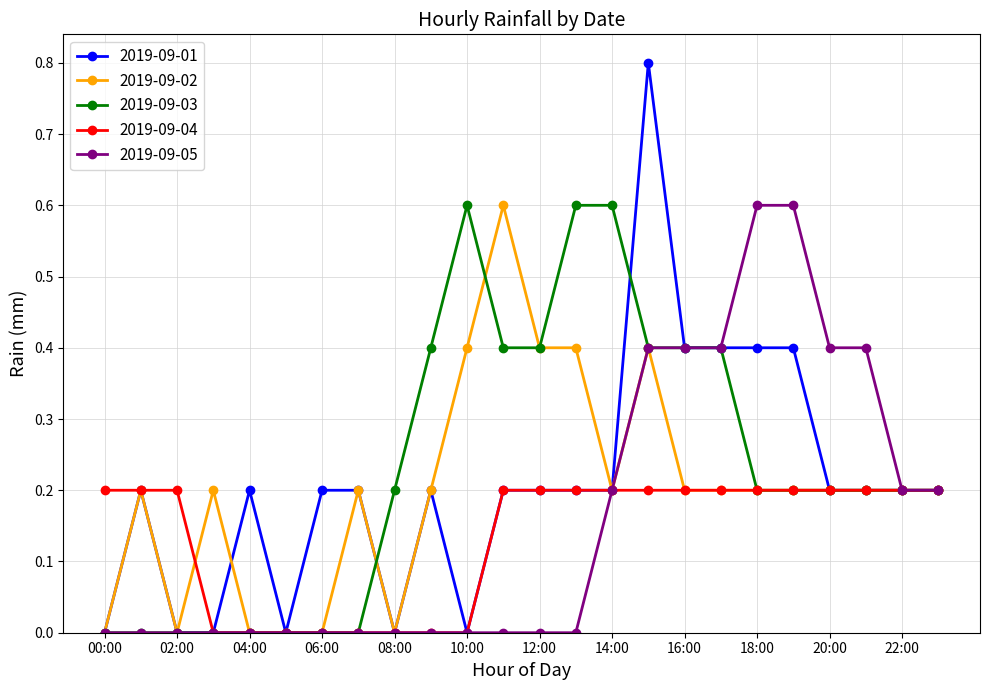

True or false: 2019-09-02 has more than 0 interior local peaks.

True